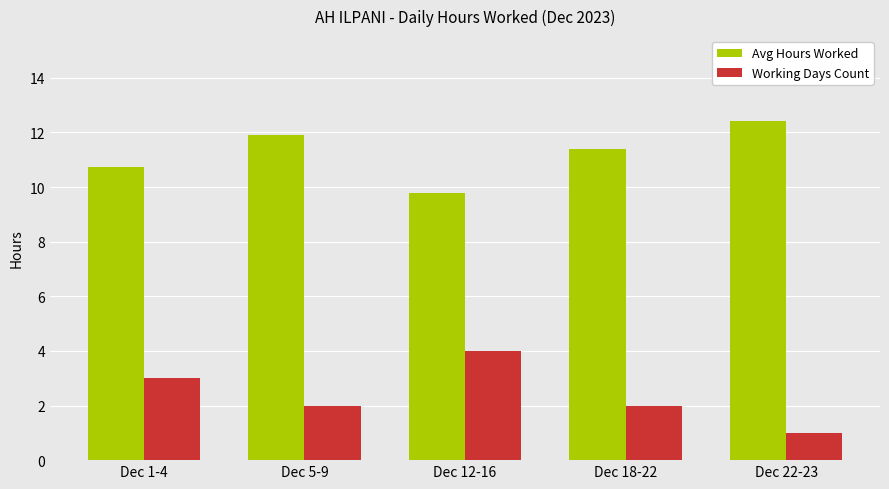

Rank the series at Dec 5-9 from lowest to highest value.

Working Days Count, Avg Hours Worked